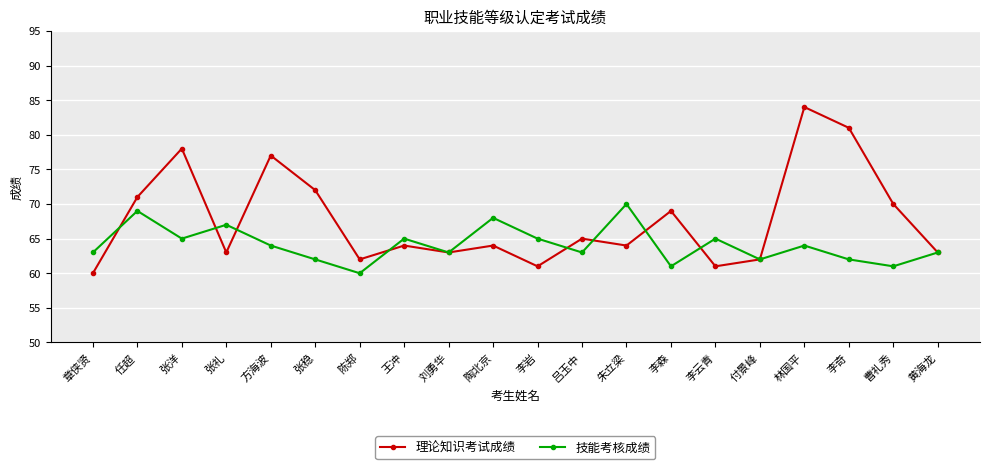

Which series has the largest total across all categories?

理论知识考试成绩